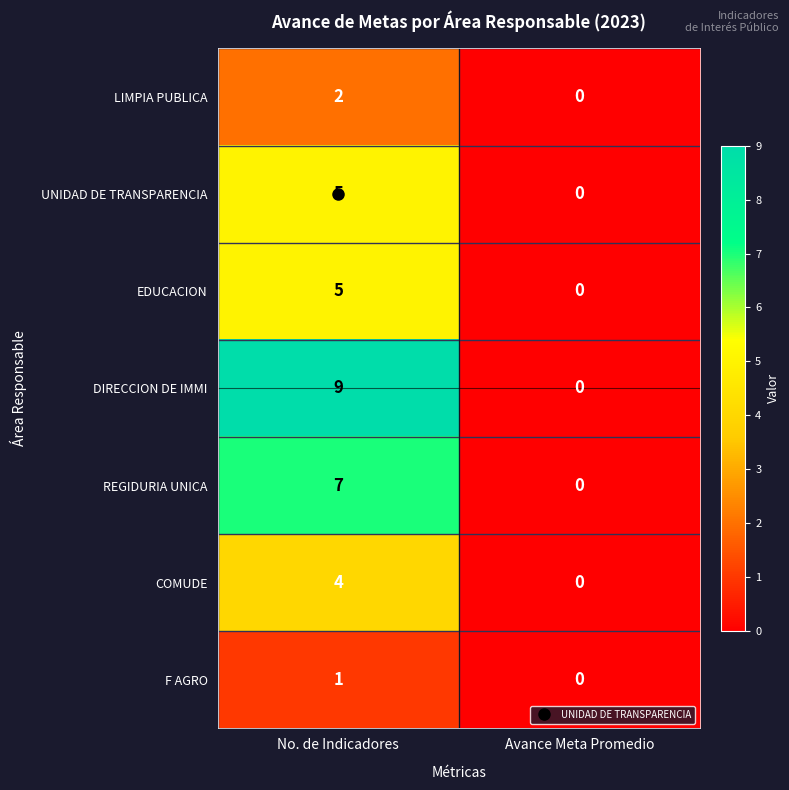

The value of COMUDE at No. de Indicadores is 6. True or false?

False